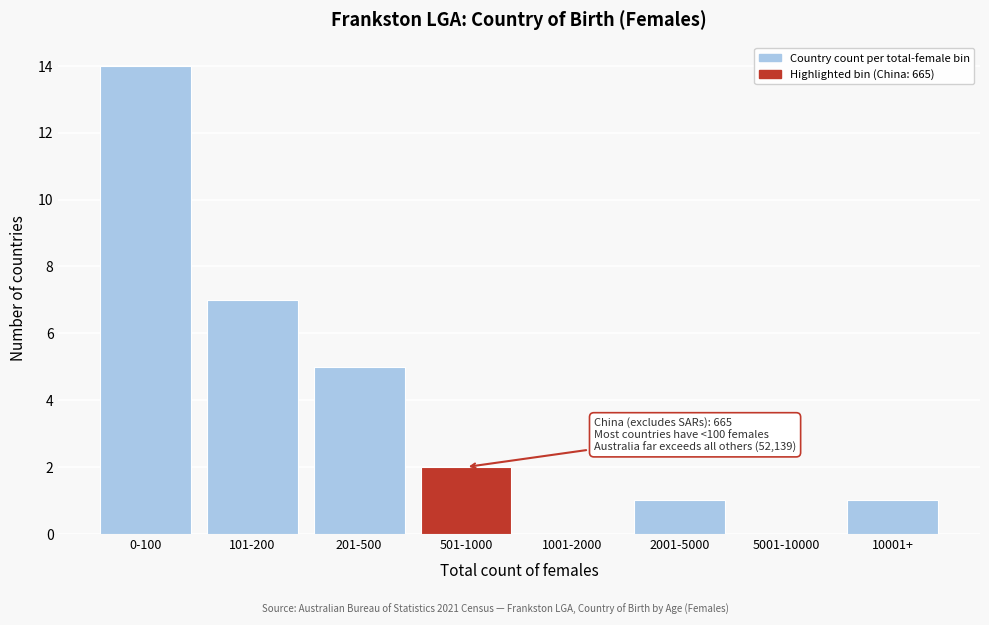

Reading left to right, transcribe all the data shown in this chart.

0-100=14	101-200=7	201-500=5	501-1000=2	1001-2000=0	2001-5000=1	5001-10000=0	10001+=1